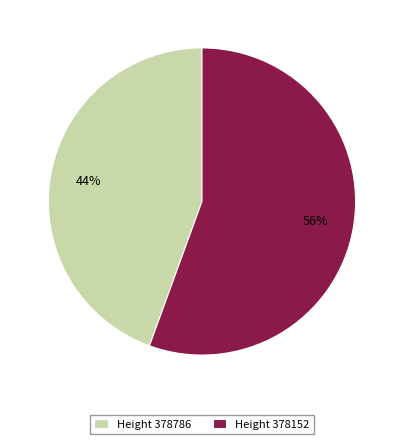

Is it true that Height 378786 is 55% of the pie?

False